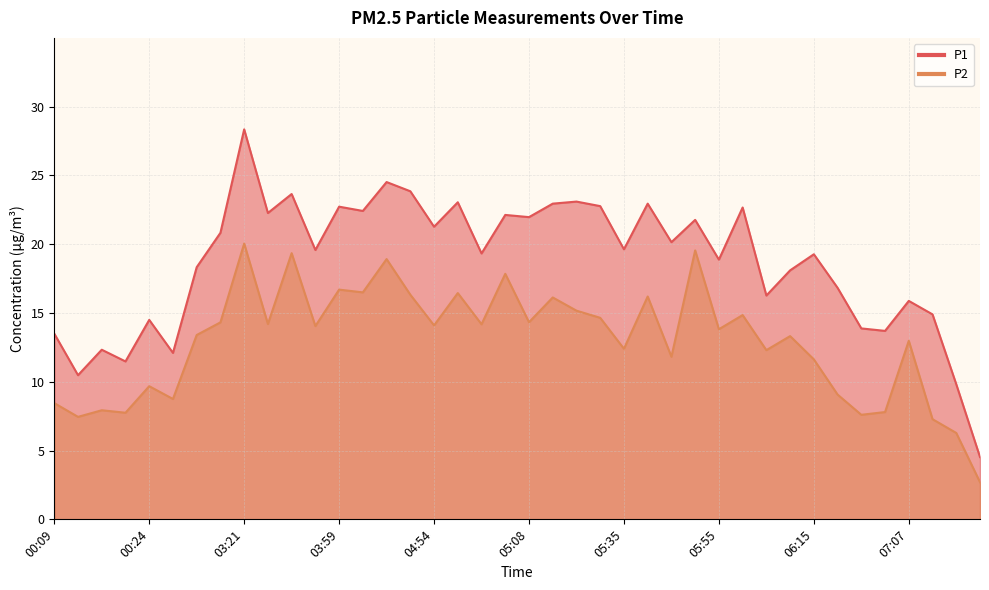

How many values in the P2 series are below 14?

20